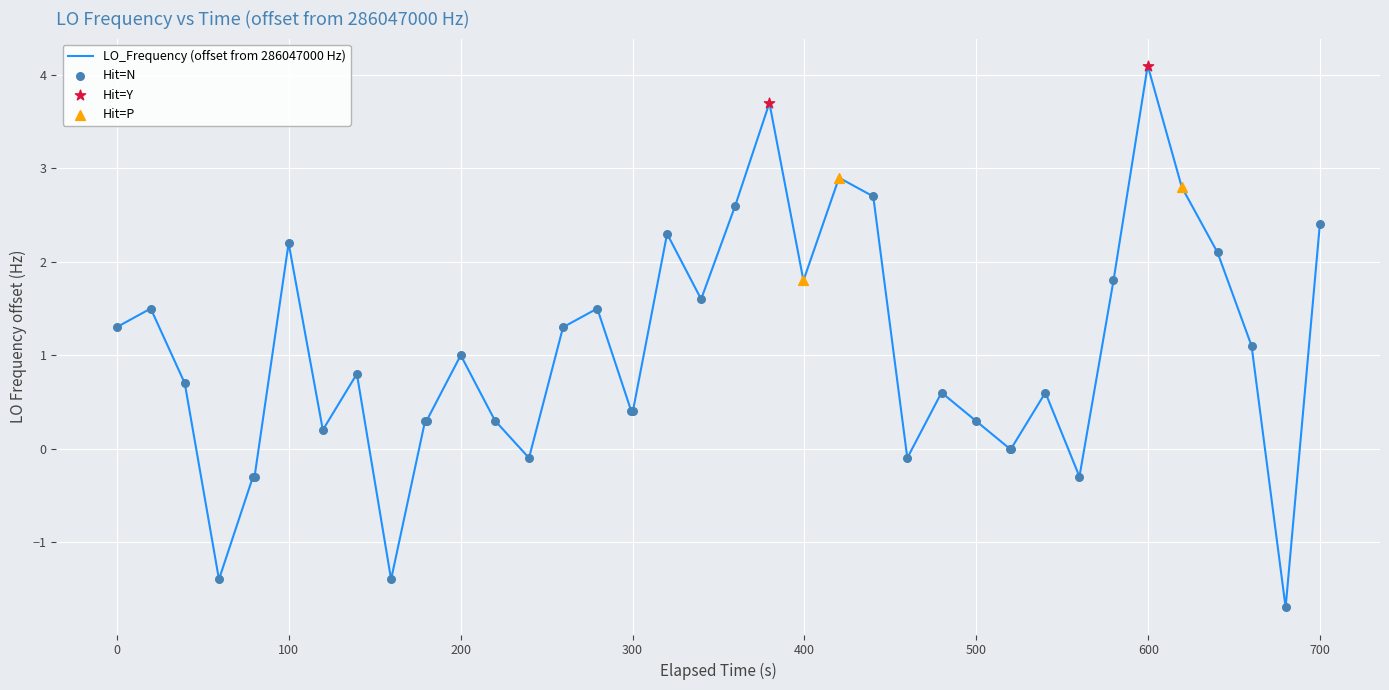

What is the maximum value shown in the chart?

4.1